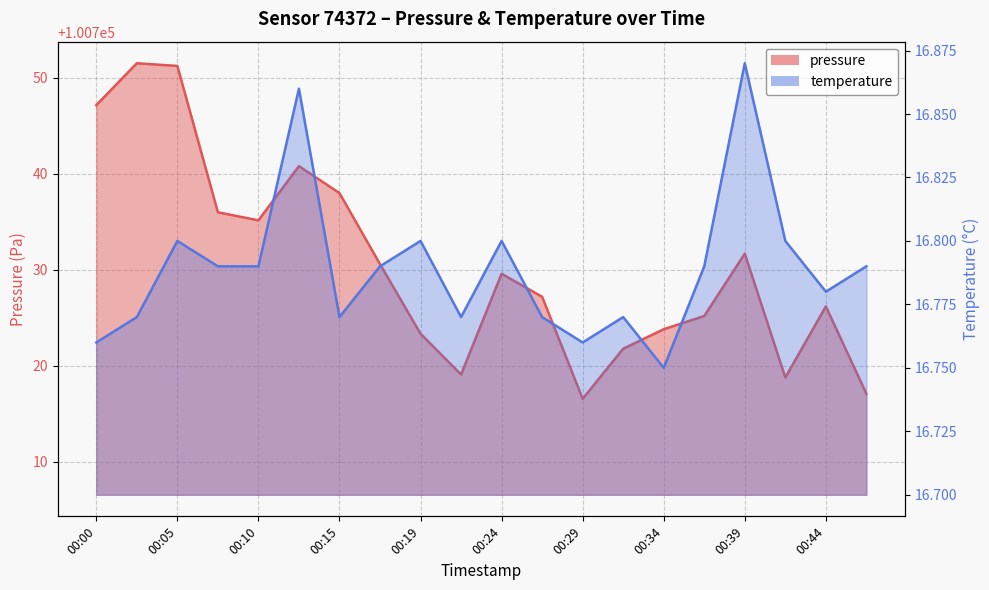

The pressure series shows 100723.8 at 00:34. True or false?

True